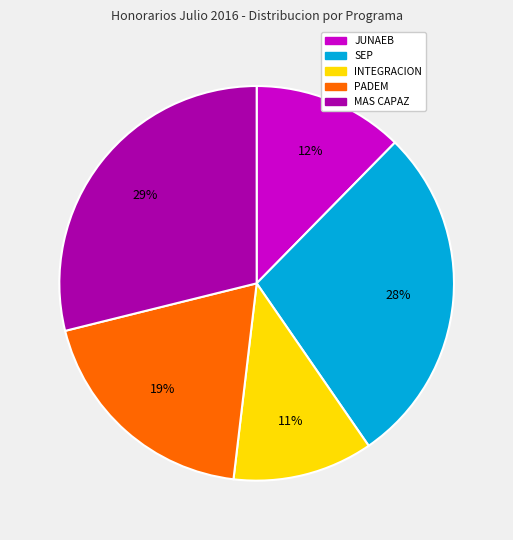

To the nearest percent, what is the average slice percentage?

20%